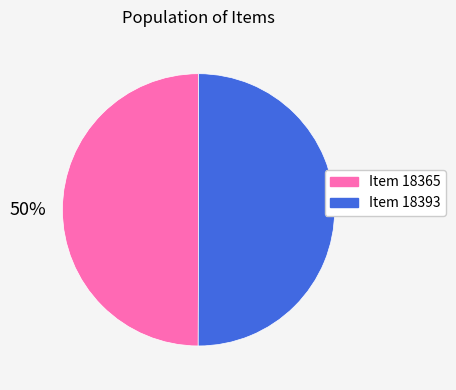

Count the number of slices in the pie.

2